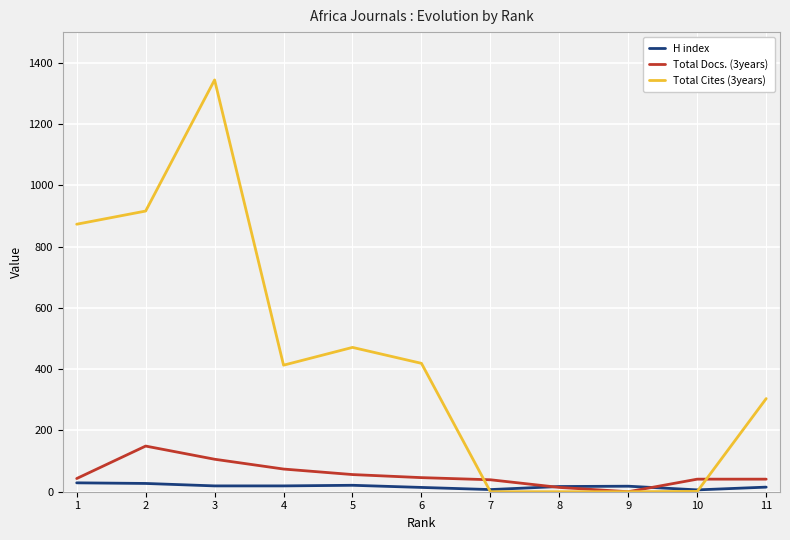

Which series has the largest range (max minus min)?

Total Cites (3years)